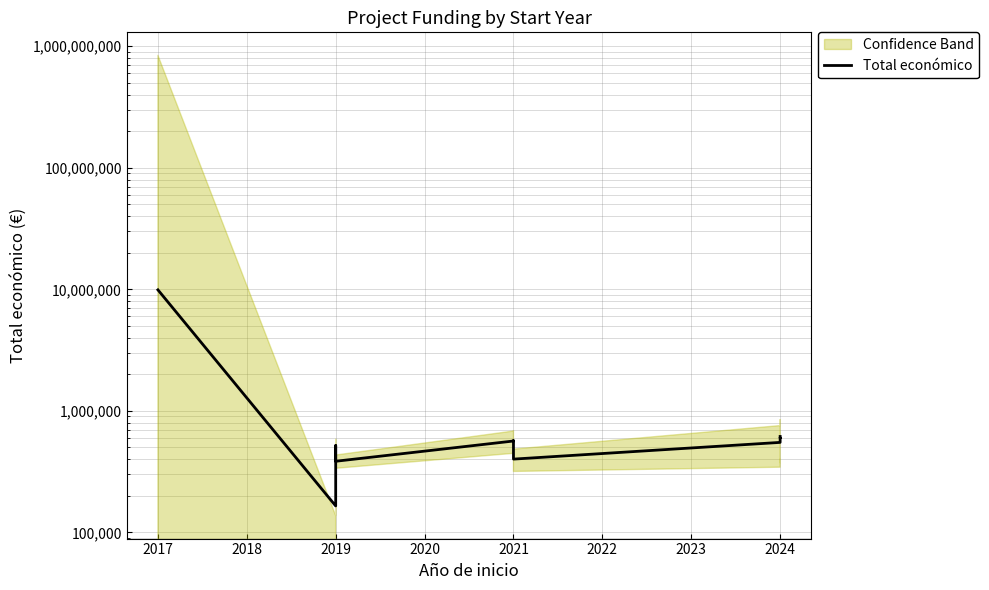

What is the change in value from 2019 to 2021?

+46631